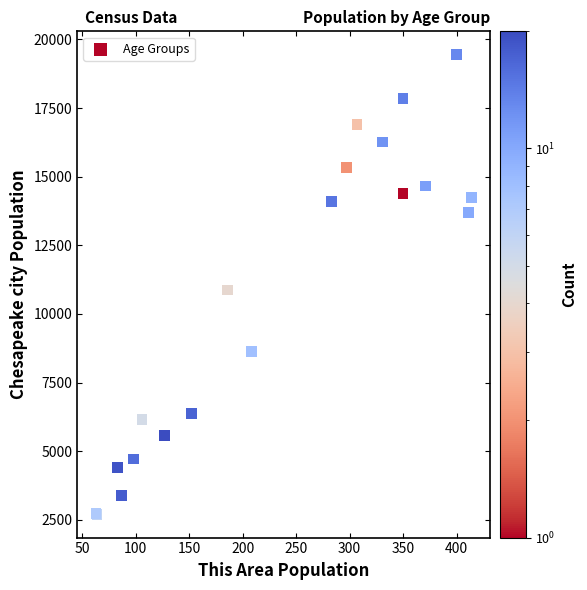

What Y value in the scatter plot is closest to 11073?

10872